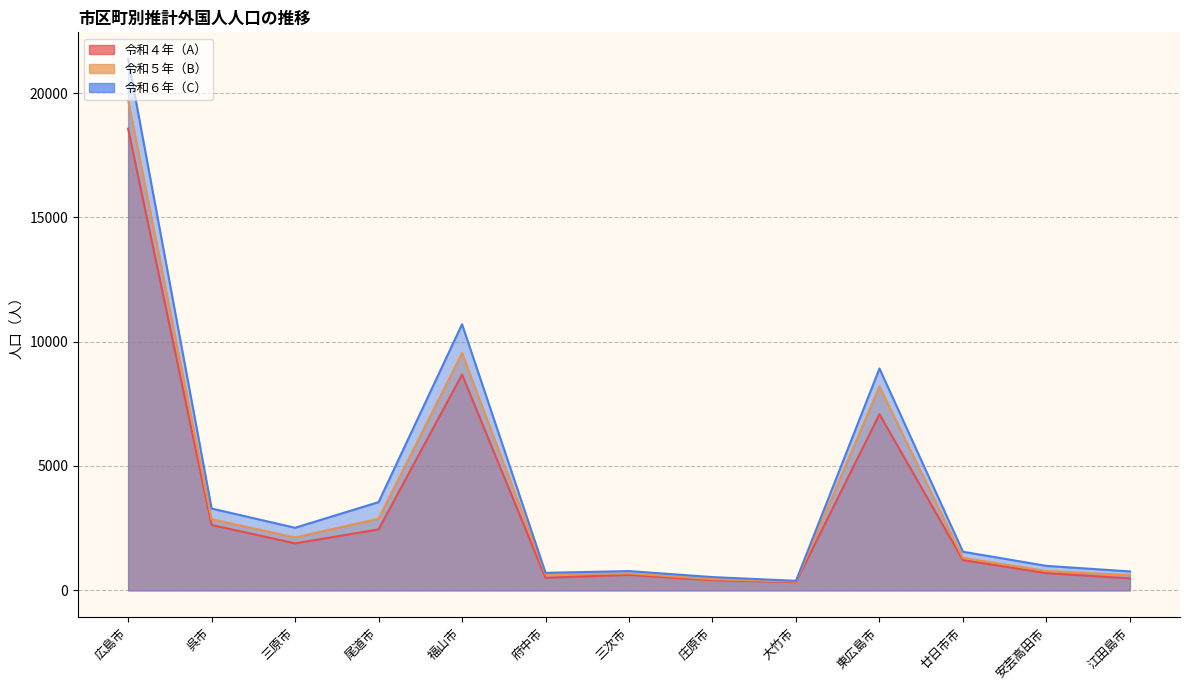

What is the maximum value for 令和６年（C）?

21372